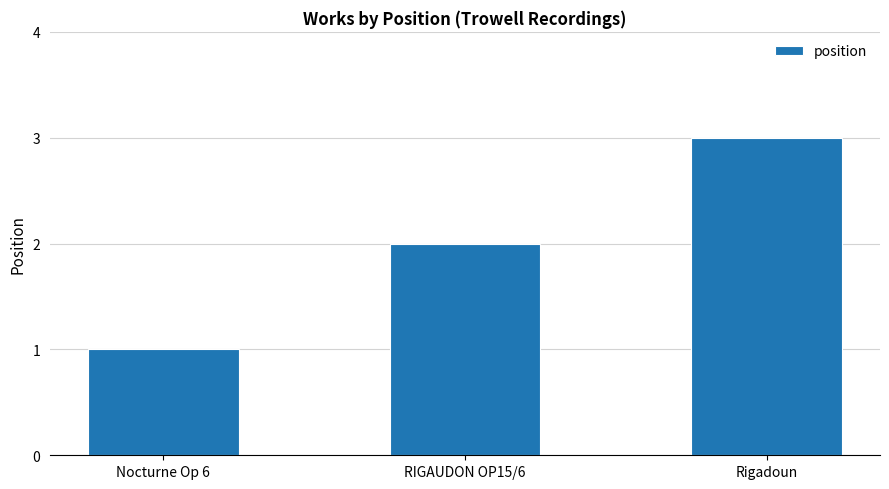

Count the number of data series in this chart.

1